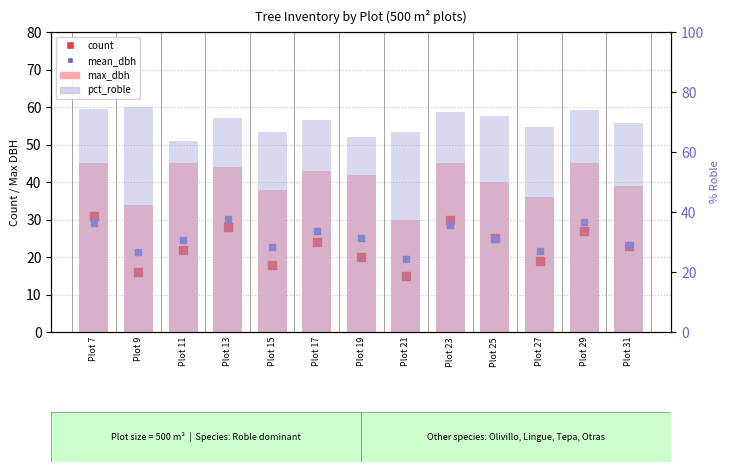

At how many categories does at least one series exceed 20?

13